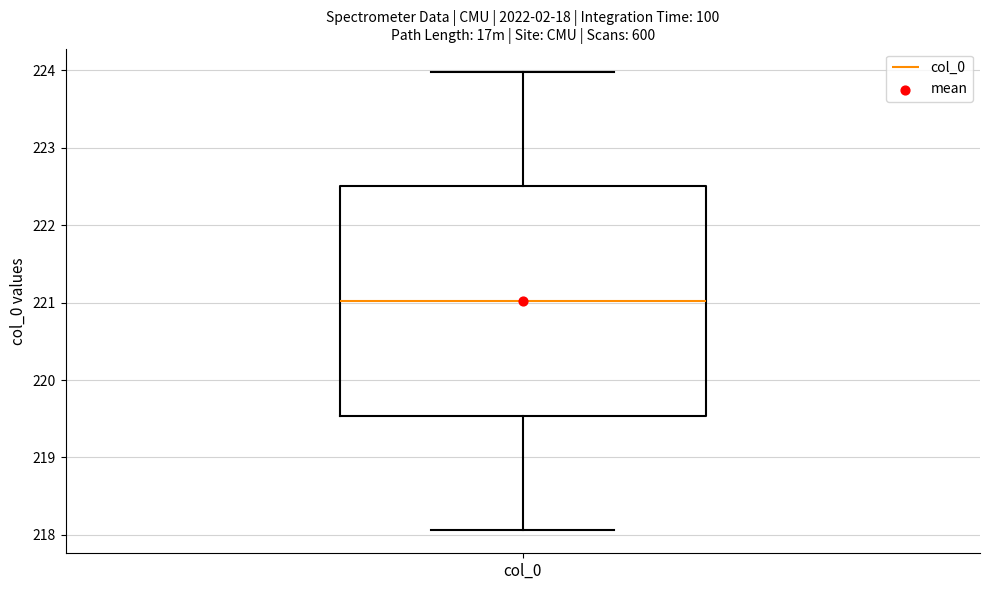

Read this box plot against the y-axis: the position of the median line, the range covered by the box, and the ends of both whiskers. The values are not printed on the chart, so give them approximately, as read against the axis.

median 221.0, box 219.5 to 222.5, whiskers 218.1 to 224.0